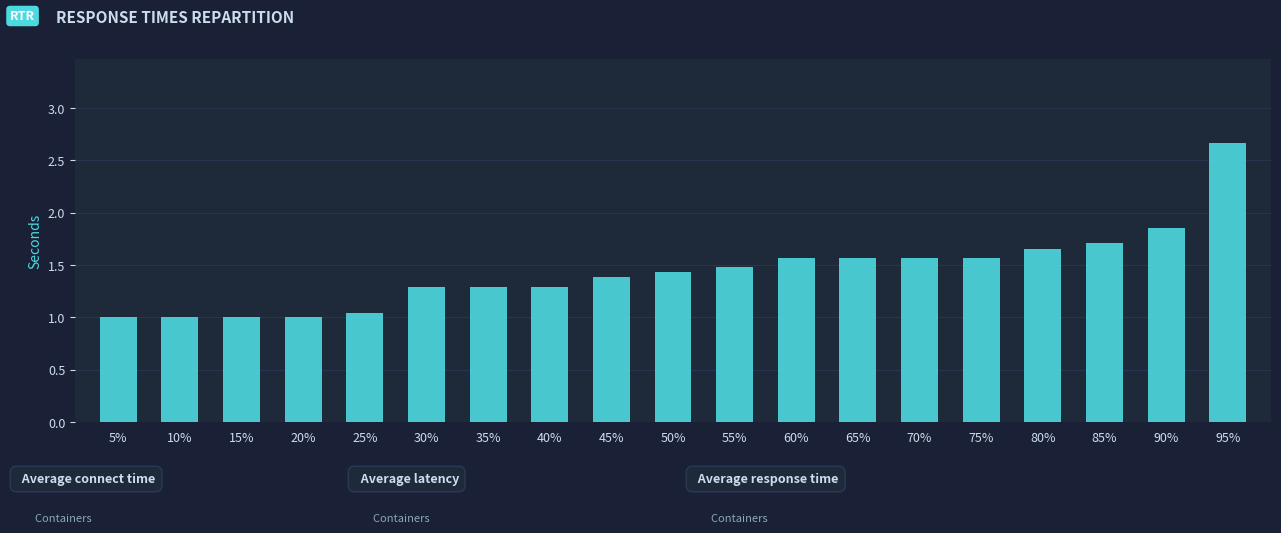

What is the greatest value displayed?

2.7